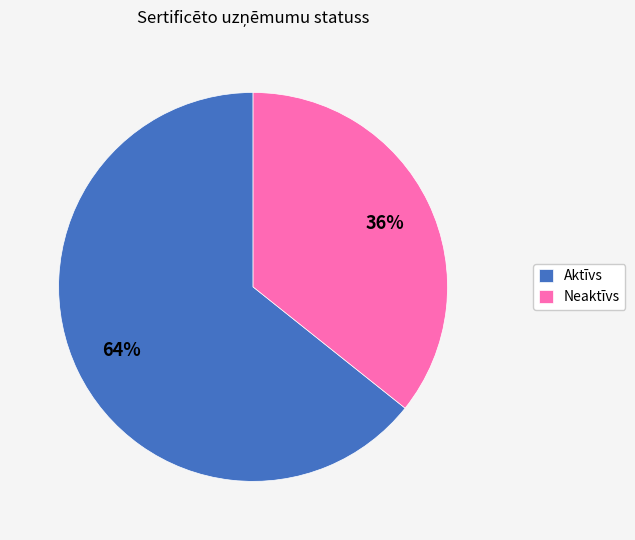

To the nearest percent, what is the average slice percentage?

50%